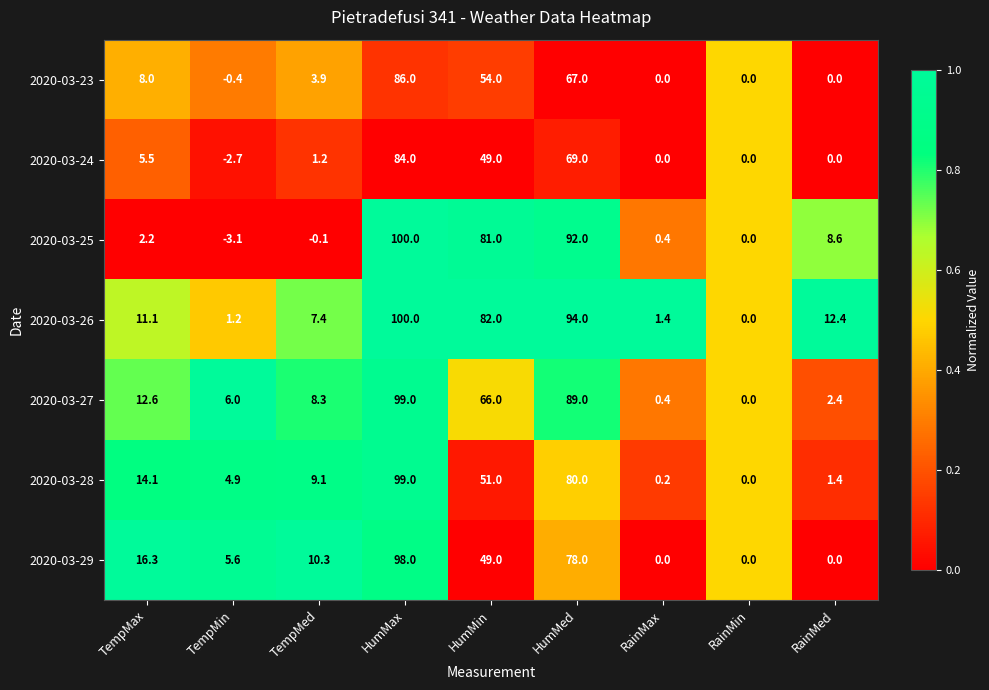

Rank the categories by 2020-03-27 value from lowest to highest.

RainMin, RainMax, RainMed, TempMin, TempMed, TempMax, HumMin, HumMed, HumMax